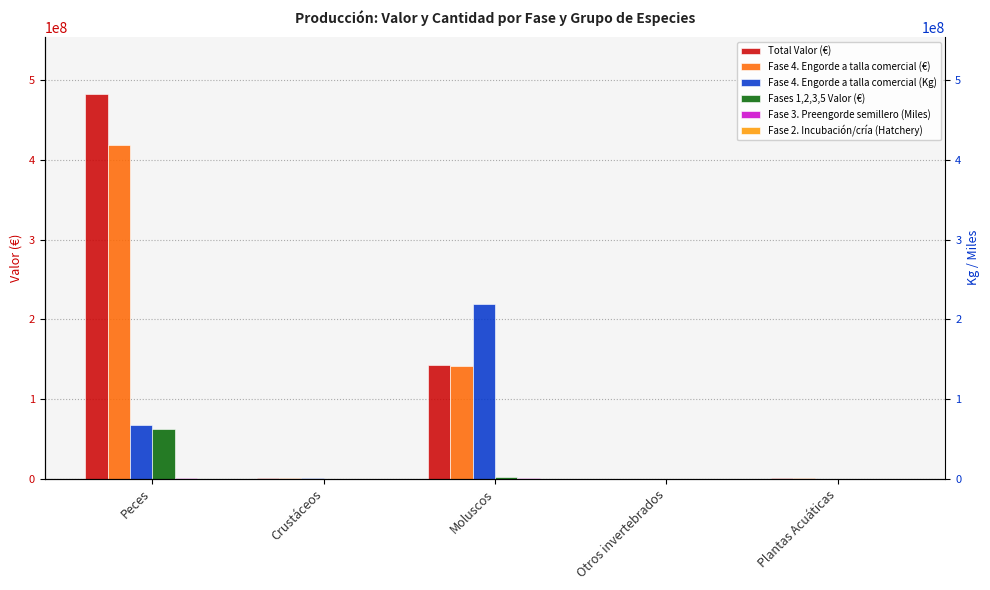

True or false: Total Valor (€) has a value of 478288.5 at Crustáceos.

False